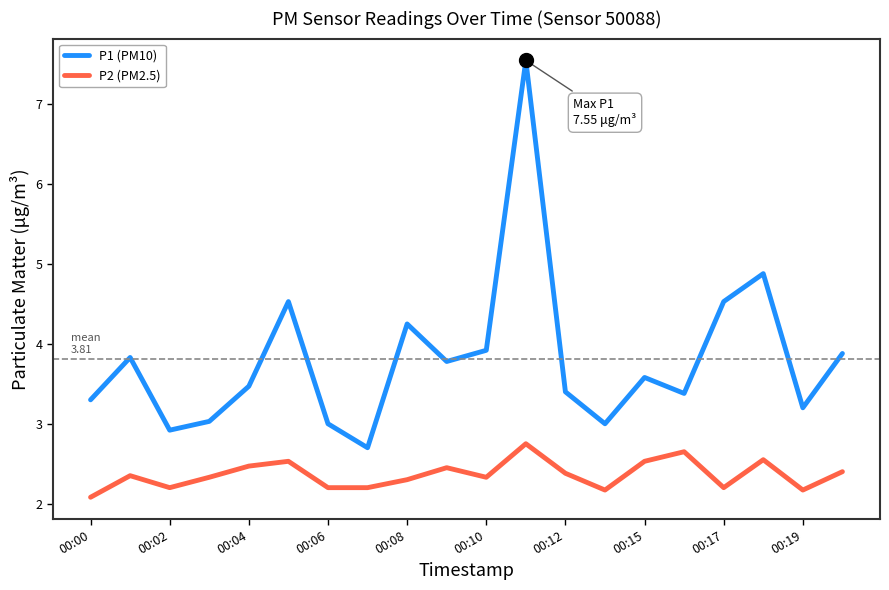

Which series has the largest total across all categories?

P1 (PM10)